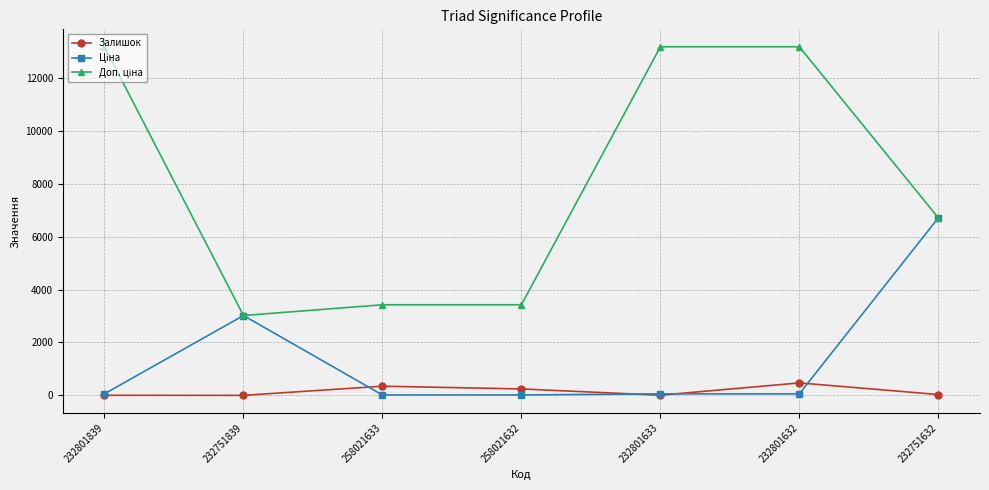

What is the spread (max minus min) of values at 232751632?

6673.7